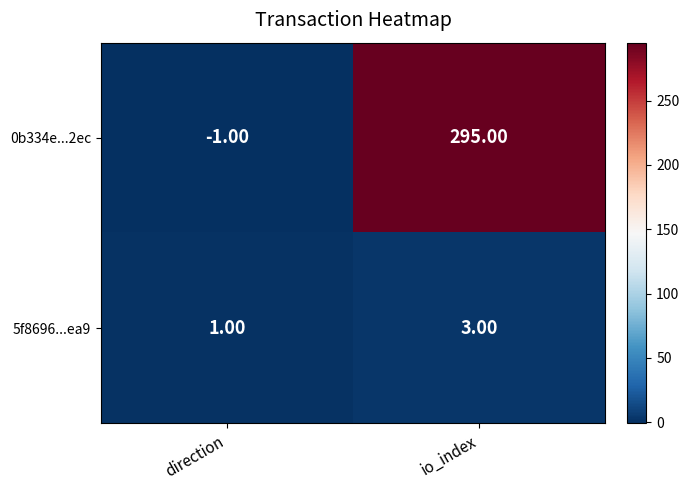

What is the maximum value shown in the chart?

295